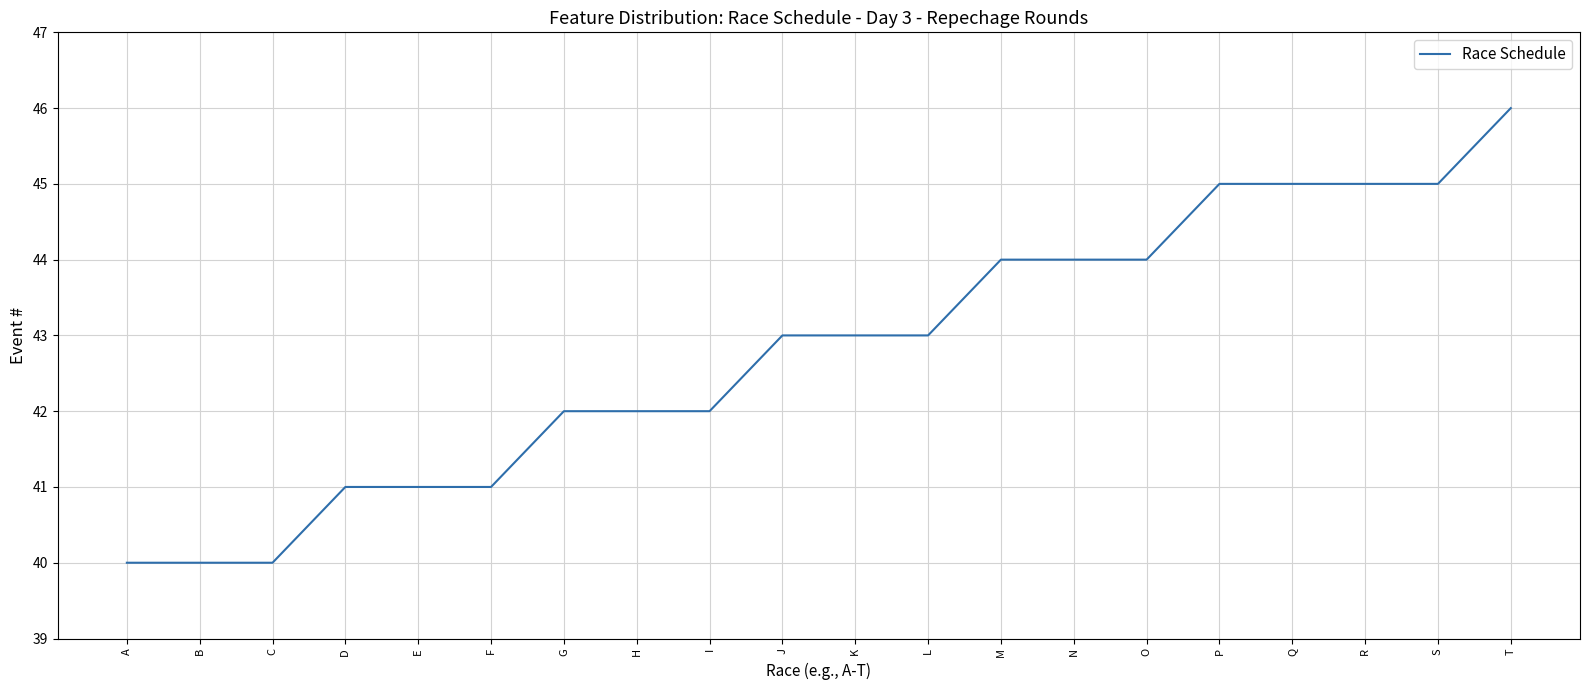

Does the chart display data point markers on the line(s)?

No